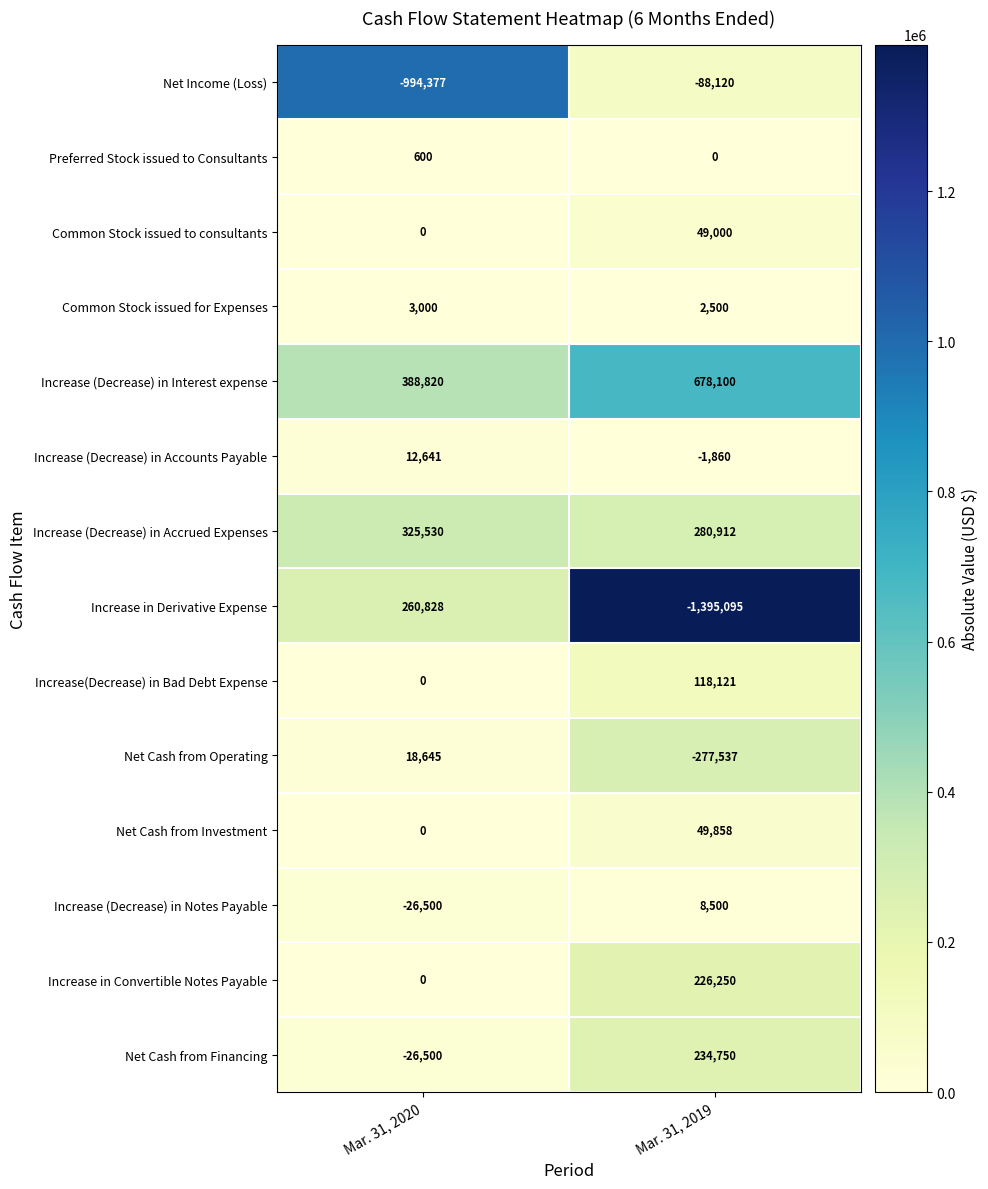

Reading right to left, extract all data points from this chart.

Net Income (Loss): -88120	-994377
Preferred Stock issued to Consultants: 0	600
Common Stock issued to consultants: 49000	0
Common Stock issued for Expenses: 2500	3000
Increase (Decrease) in Interest expense: 678100	388820
Increase (Decrease) in Accounts Payable: -1860	12641
Increase (Decrease) in Accrued Expenses: 280912	325530
Increase in Derivative Expense: -1395095	260828
Increase(Decrease) in Bad Debt Expense: 118121	0
Net Cash from Operating: -277537	18645
Net Cash from Investment: 49858	0
Increase (Decrease) in Notes Payable: 8500	-26500
Increase in Convertible Notes Payable: 226250	0
Net Cash from Financing: 234750	-26500